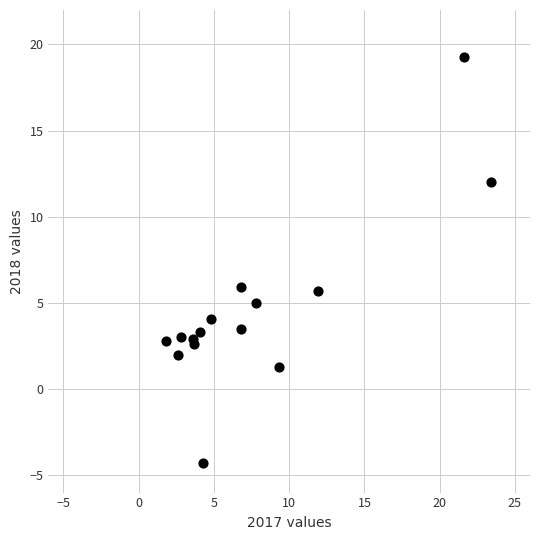

What is the range of X values (max minus min)?

21.6